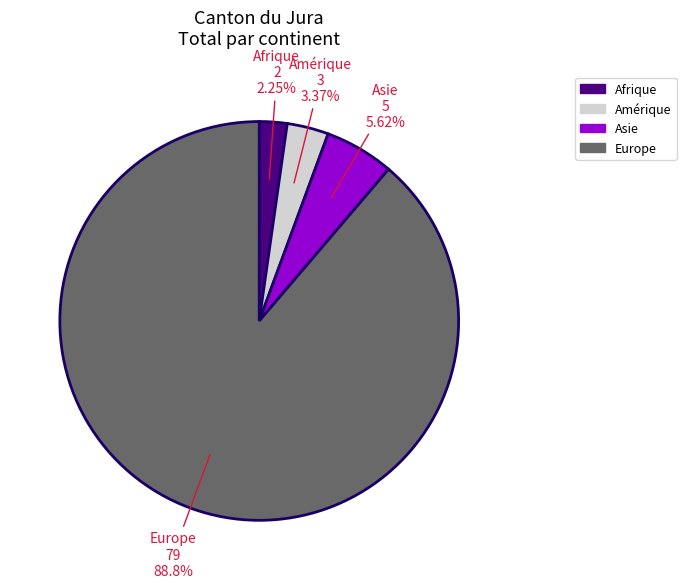

What is the largest slice in the pie chart?

Europe